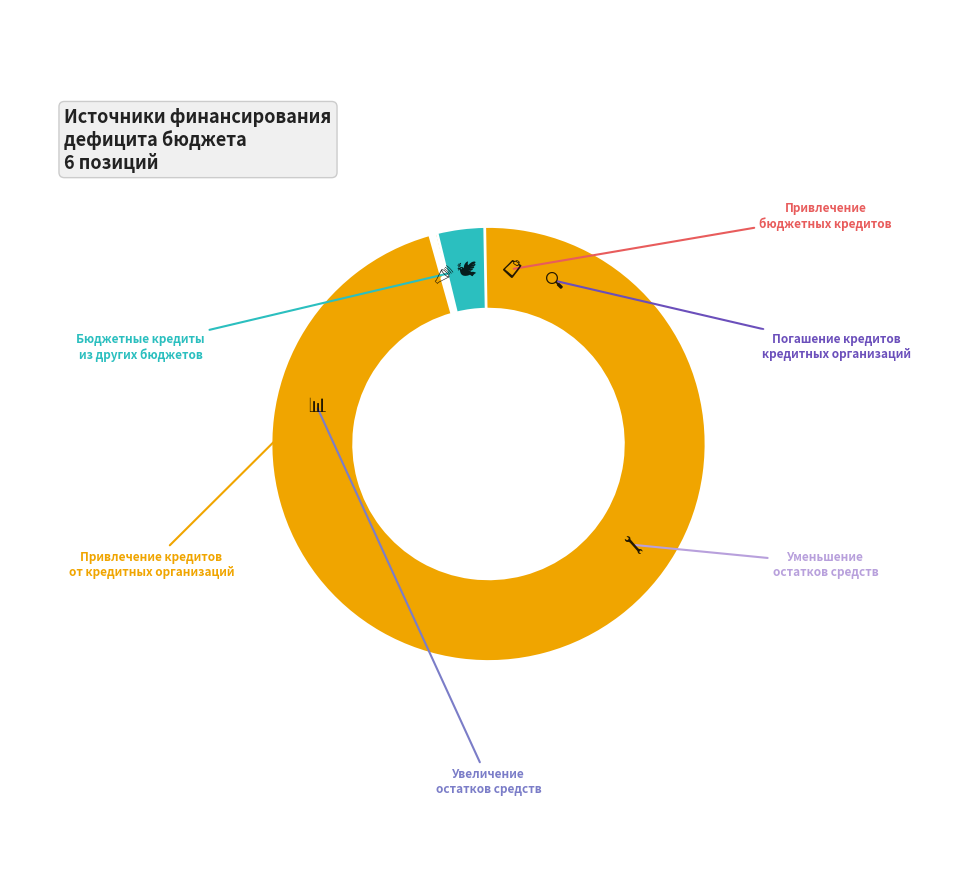

What portion of the pie excludes Уменьшение остатков средств?

47.0%